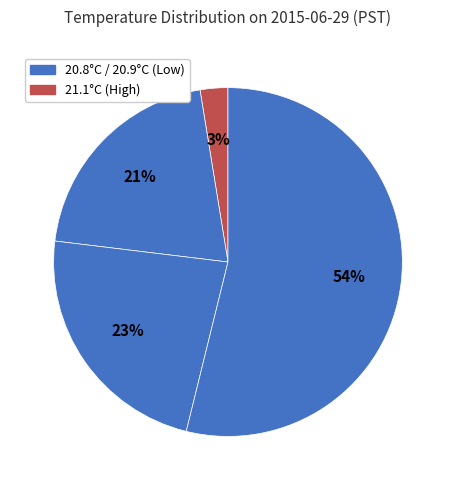

How many slices are in this pie chart?

4